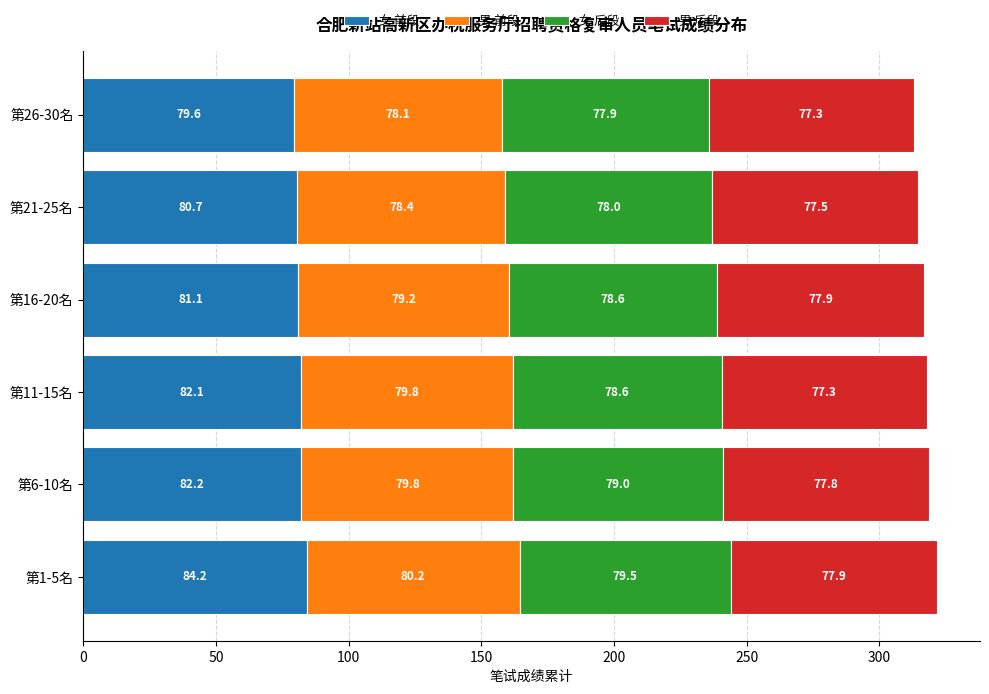

What is the sum of the 女 前段 values at 第16-20名 and 第26-30名?

160.7